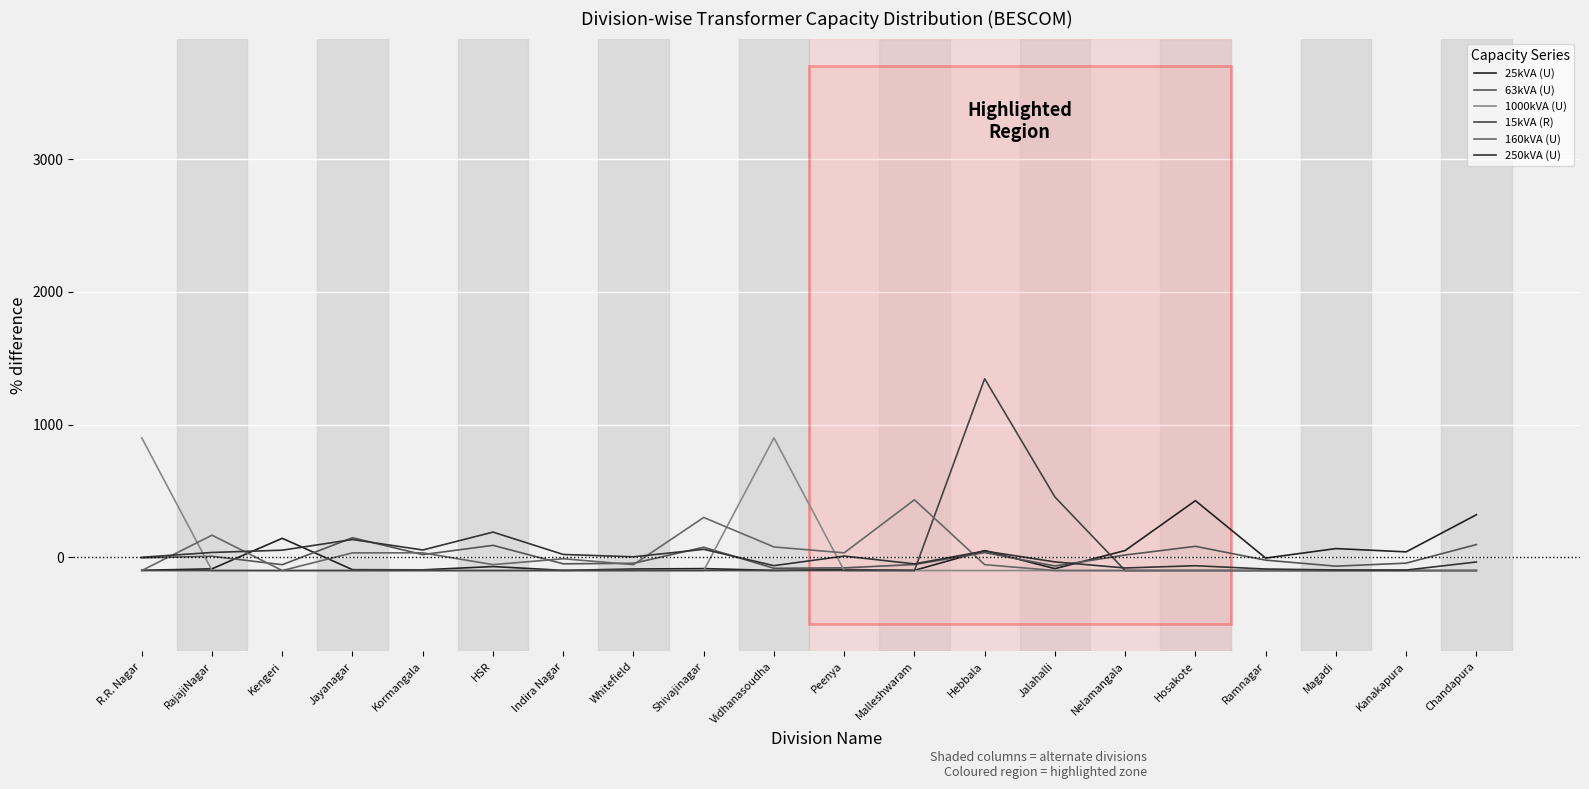

Which series has the widest spread of values?

15kVA (R)